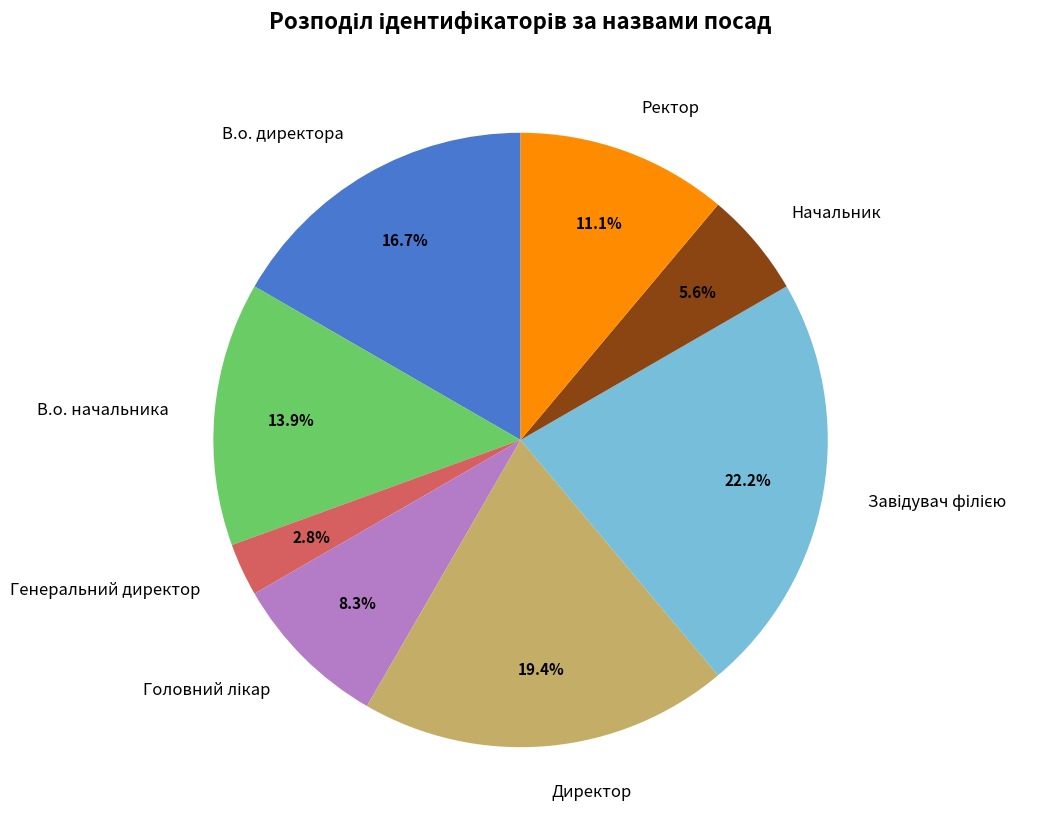

Which slice is the smallest?

Генеральний директор